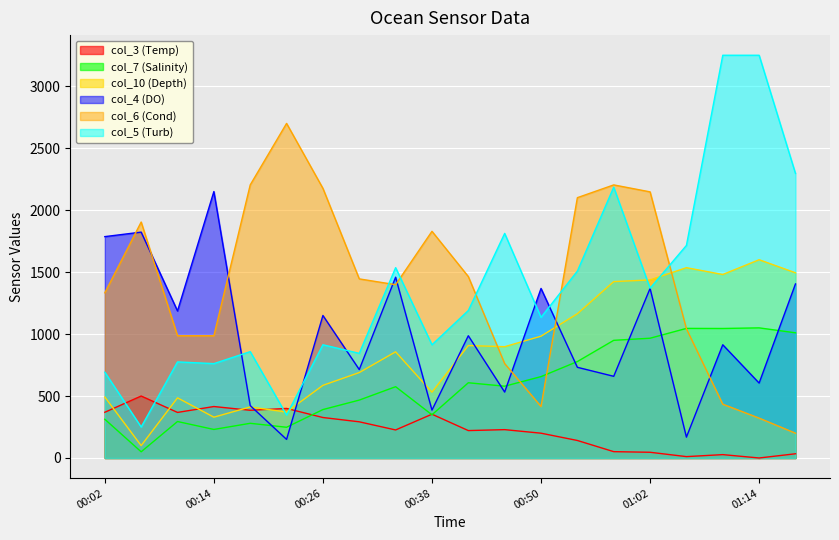

How many series are shown in this chart?

6